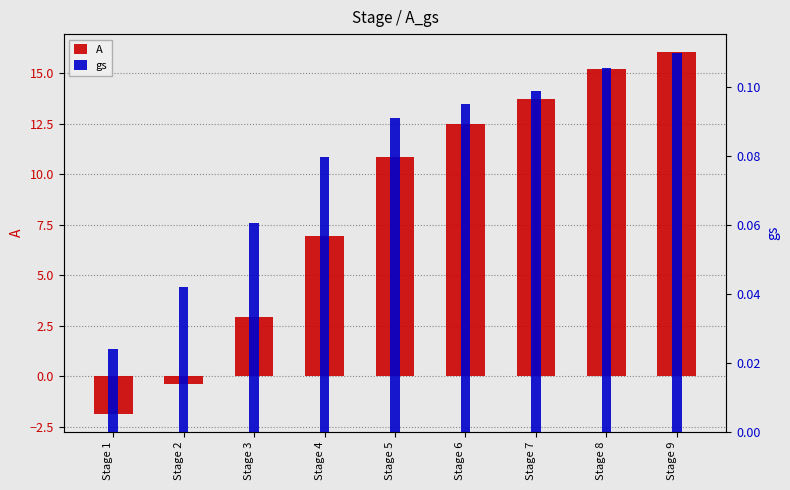

The value of gs at Stage 2 is 0.0. True or false?

True